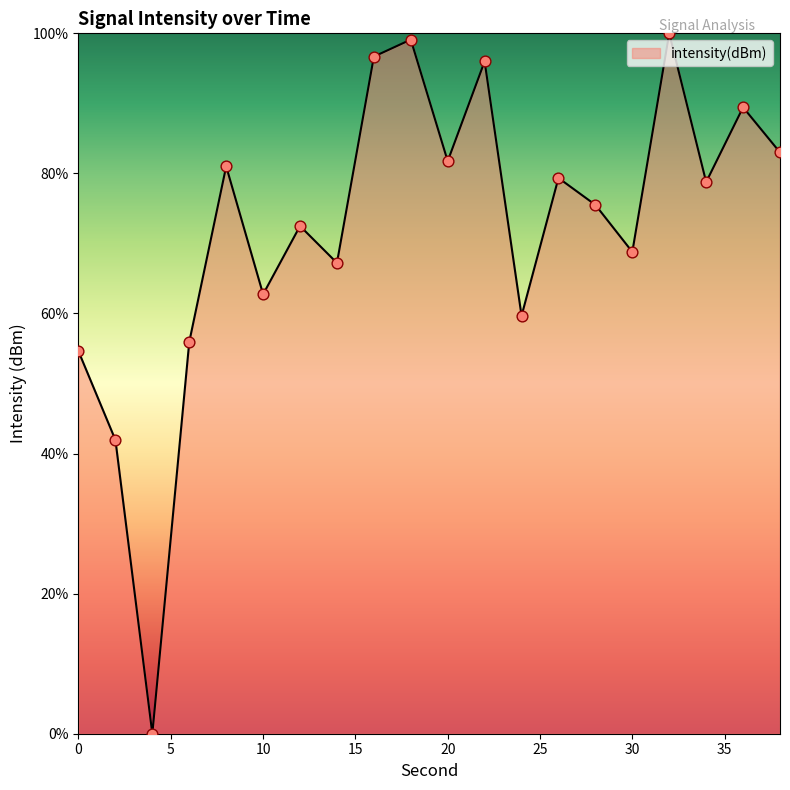

What is the maximum value shown in the chart?

100.0